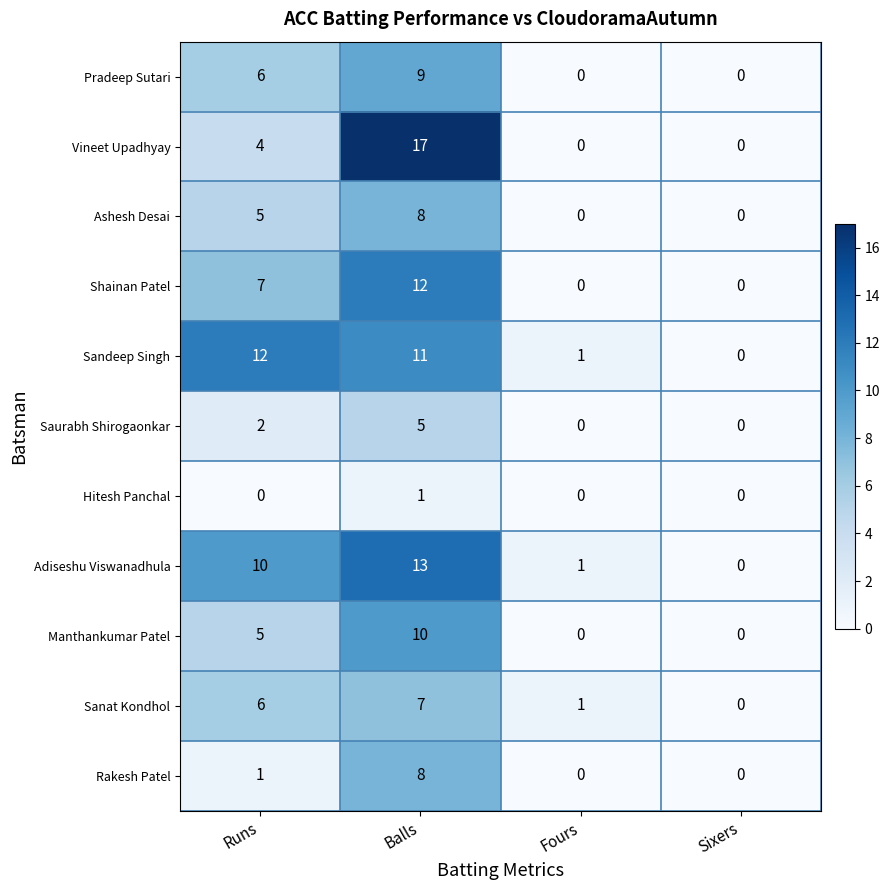

Is it true that Pradeep Sutari equals 0 at Fours?

True